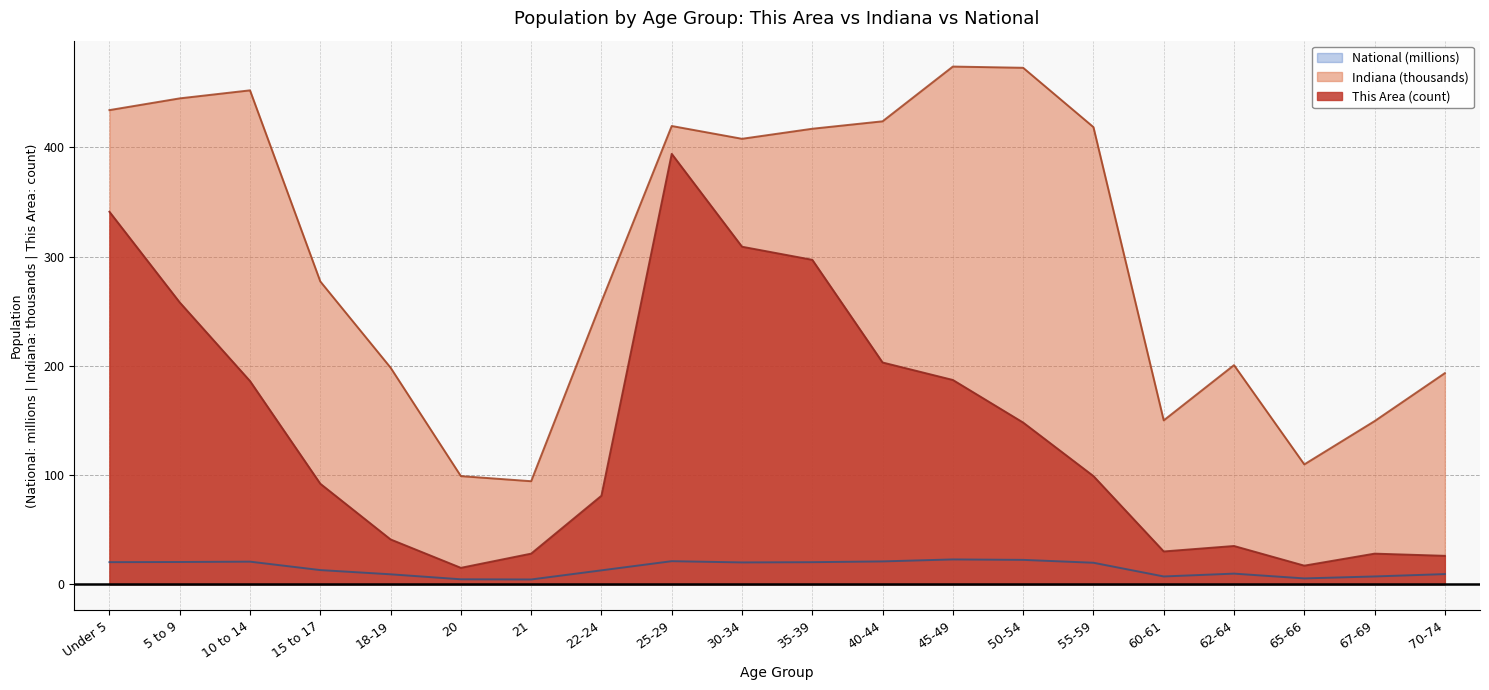

How many categories are shown in the chart?

20